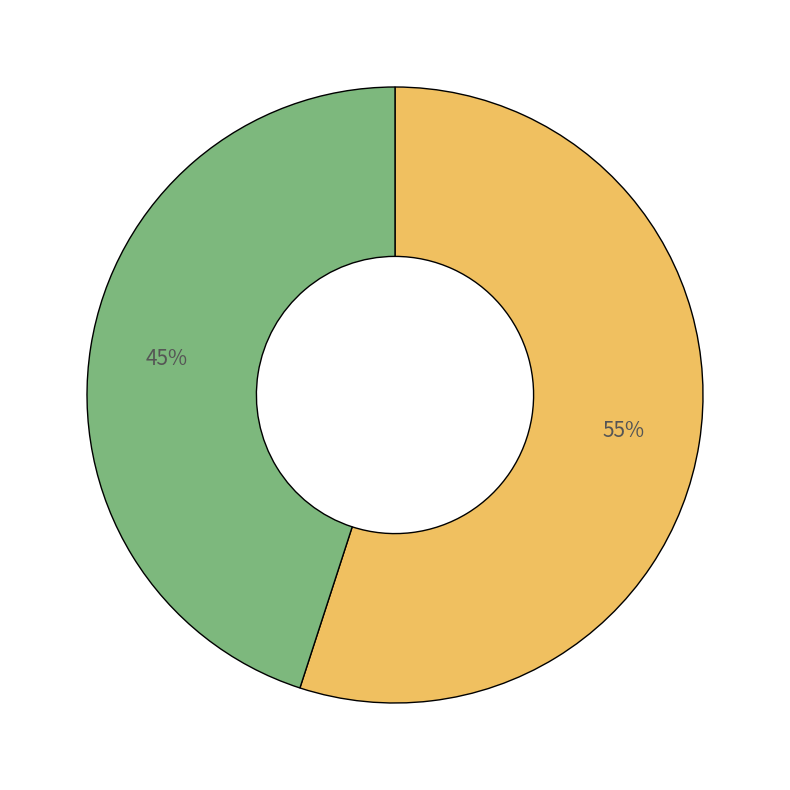

Does any single category account for the majority?

Yes